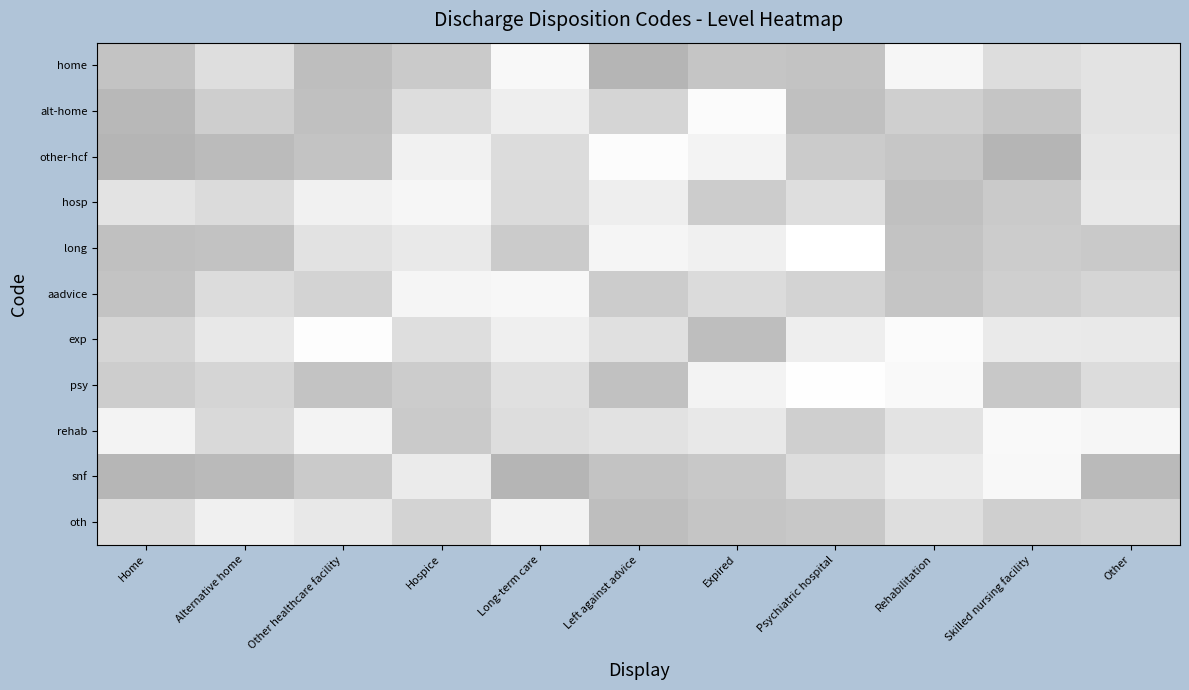

What is the spread (max minus min) of values at Skilled nursing facility?

0.3